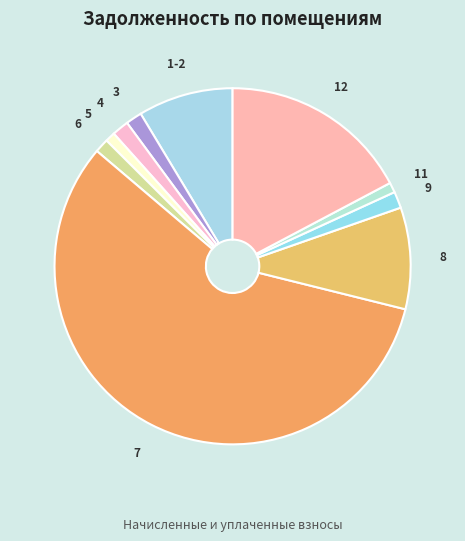

Approximately how many times larger is the value at 7 compared to 1-2?

6.6